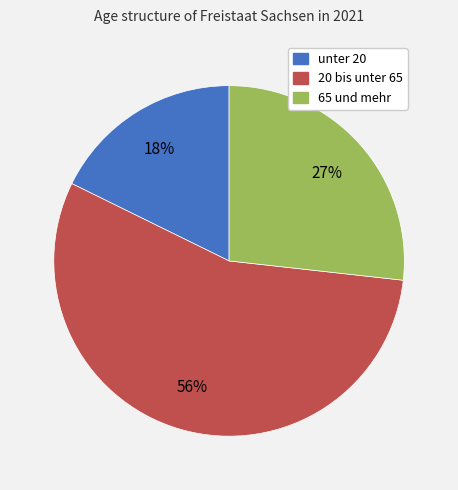

Which slice is the smallest?

unter 20